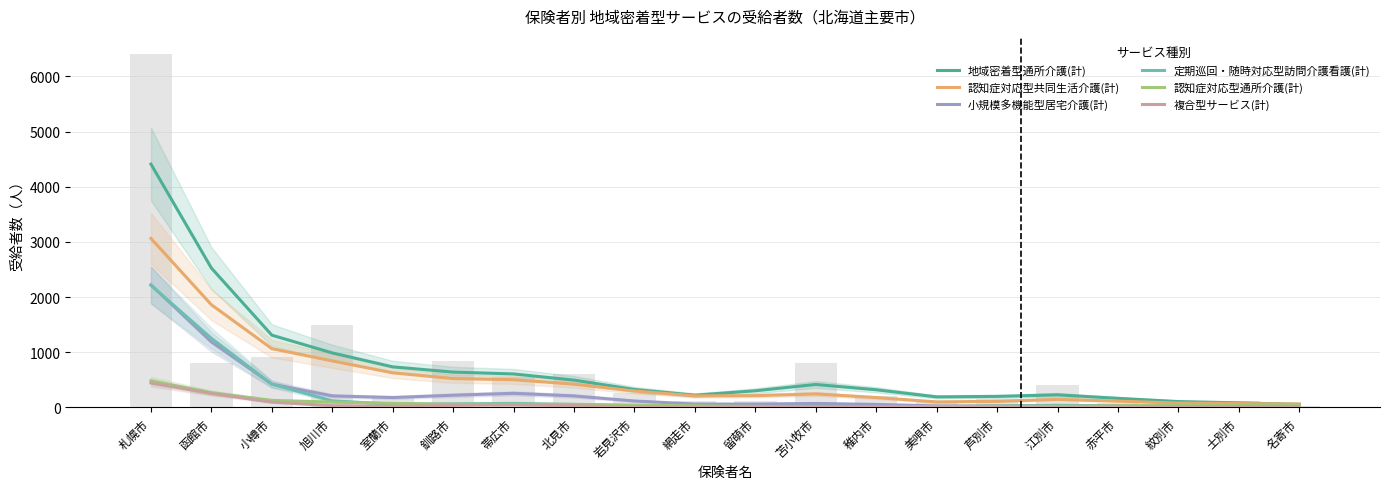

What is the approximate value of 小規模多機能型居宅介護(計) at 赤平市?

26.7